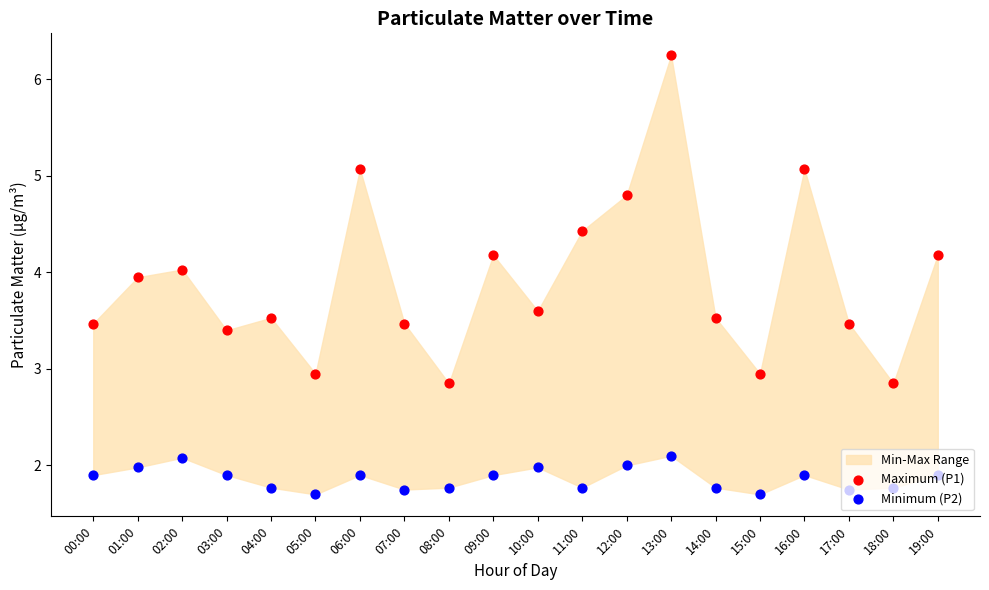

Which series contains the highest Y value?

Maximum (P1)